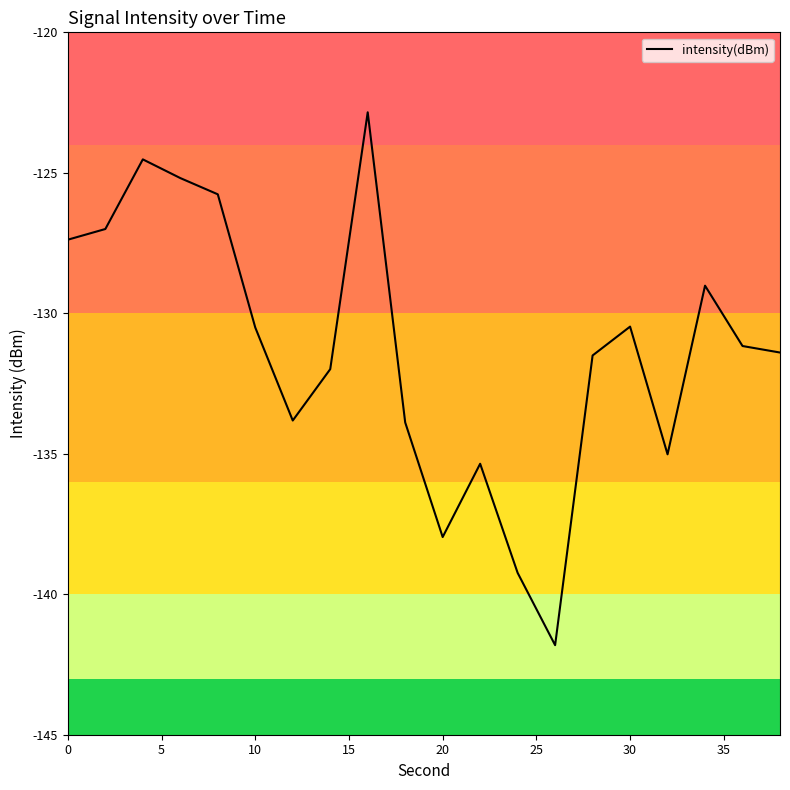

What is the maximum value shown in the chart?

-122.8